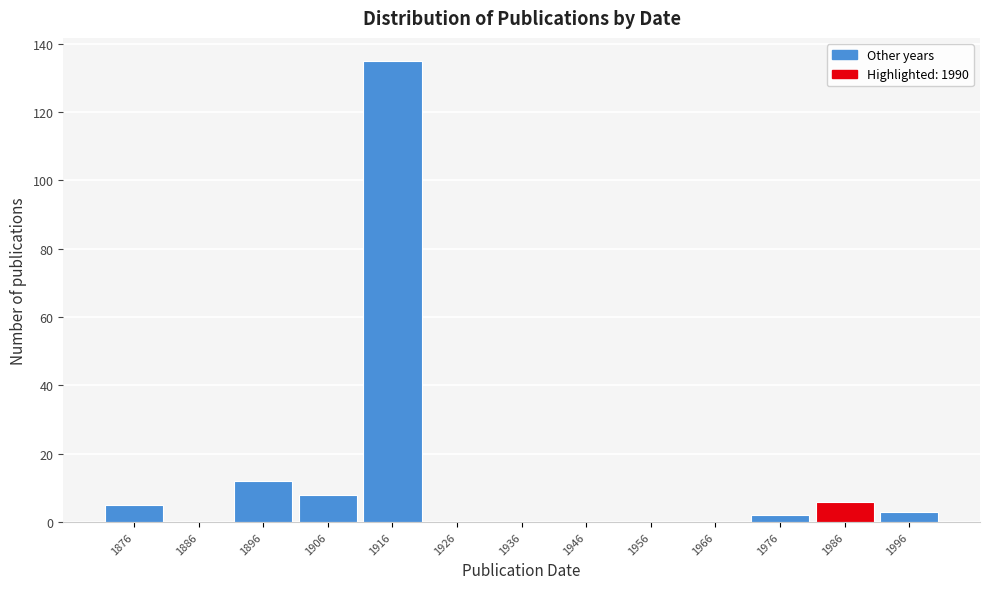

Reading right to left, list all the values displayed in this chart.

1996=3	1986=6	1976=2	1966=0	1956=0	1946=0	1936=0	1926=0	1916=135	1906=8	1896=12	1886=0	1876=5